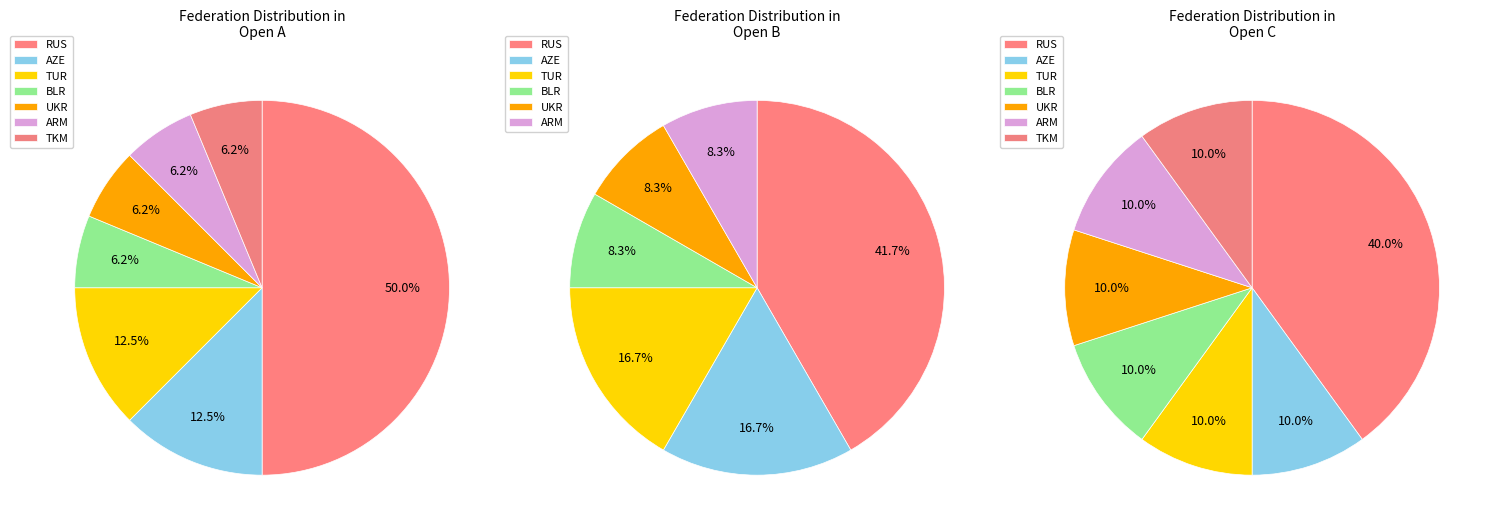

Which has a higher value, ARM or TKM?

ARM